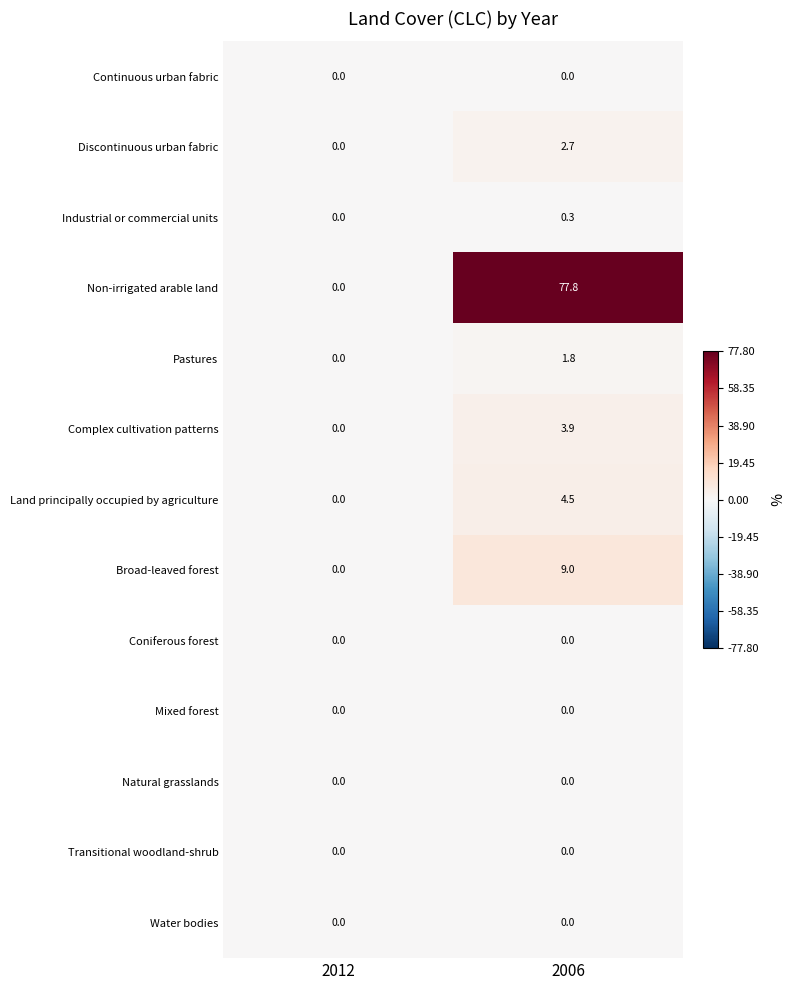

Which series has the largest range (max minus min)?

Non-irrigated arable land